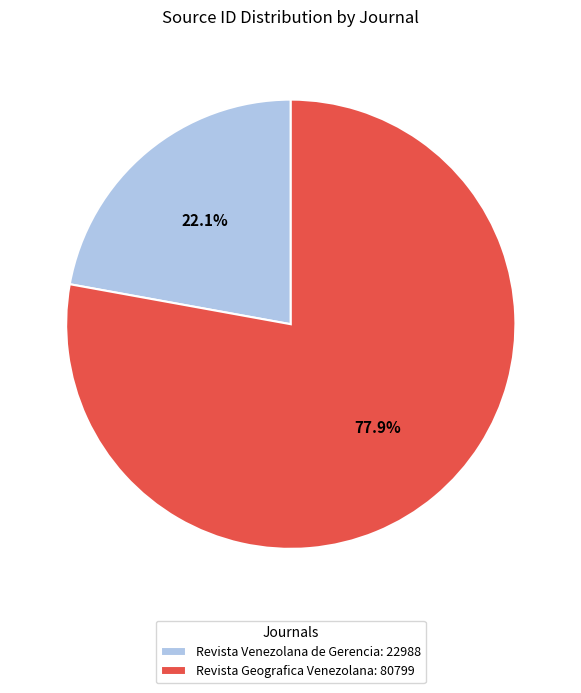

Which slice is the smallest?

Revista Venezolana de Gerencia